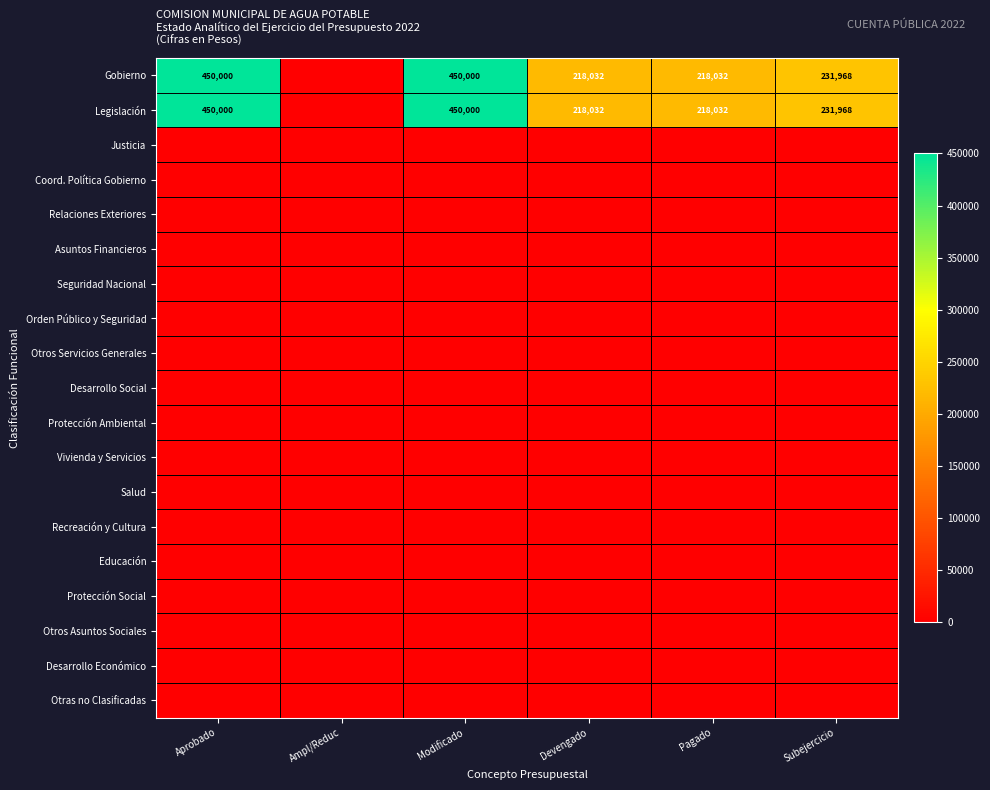

What is the total value across all series at Pagado?

436064